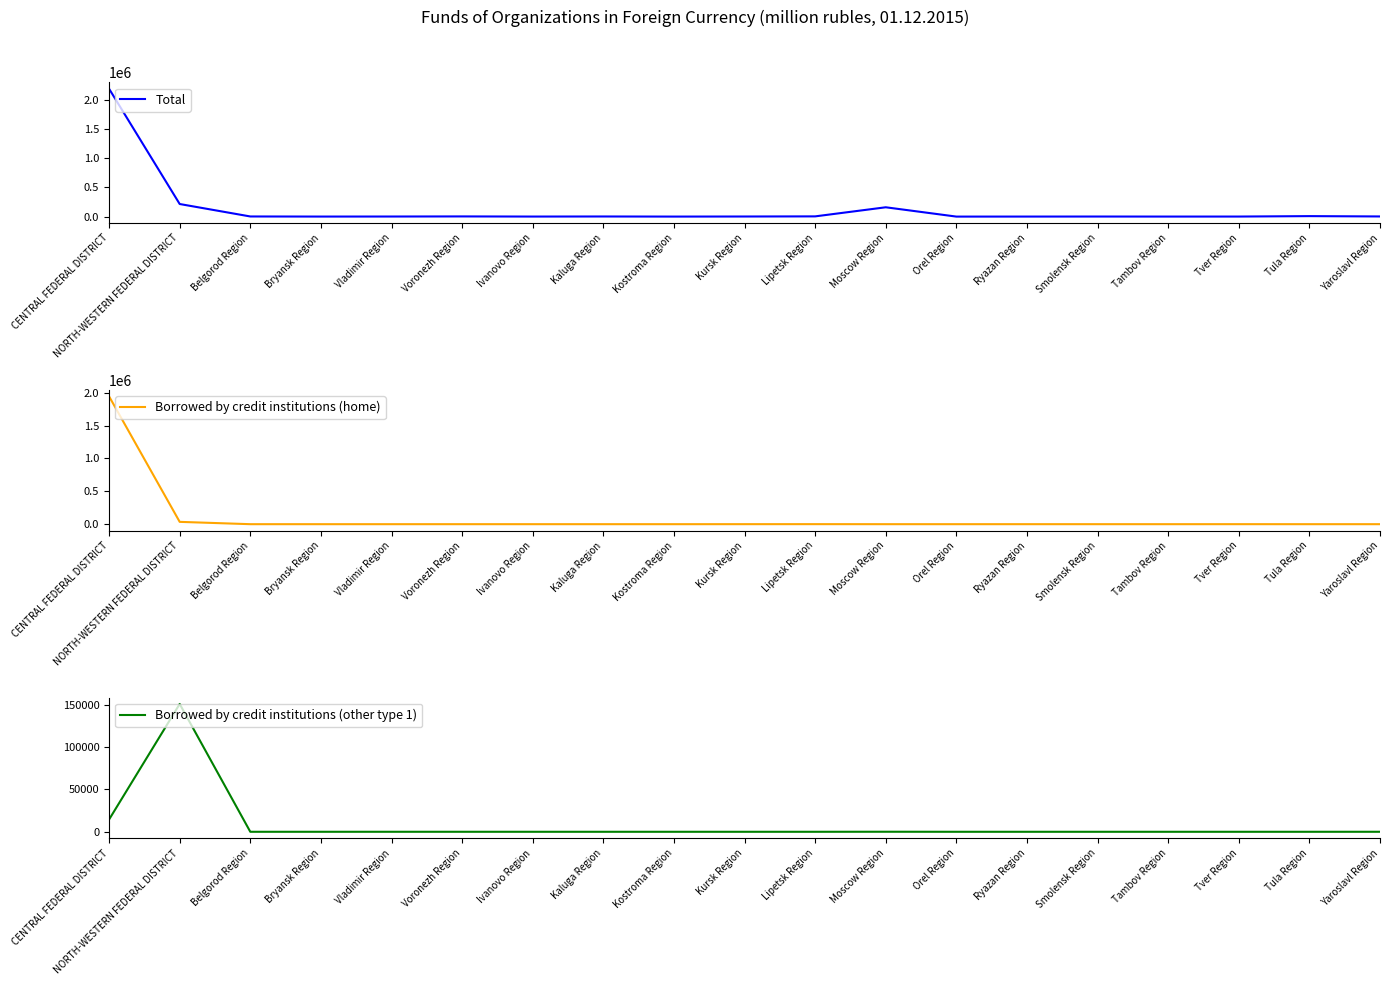

Is this an area chart (filled region under the line)?

No